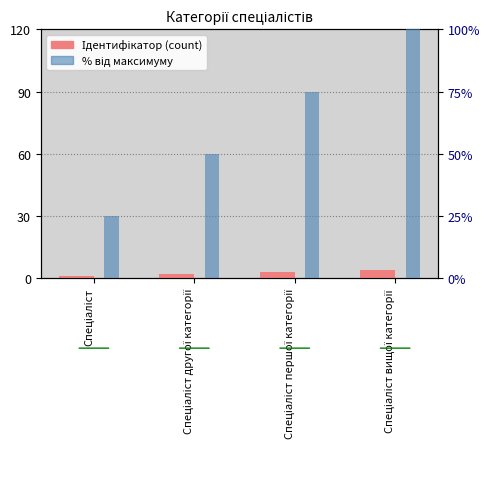

What are all the series names shown in the legend?

Ідентифікатор, % від максимуму